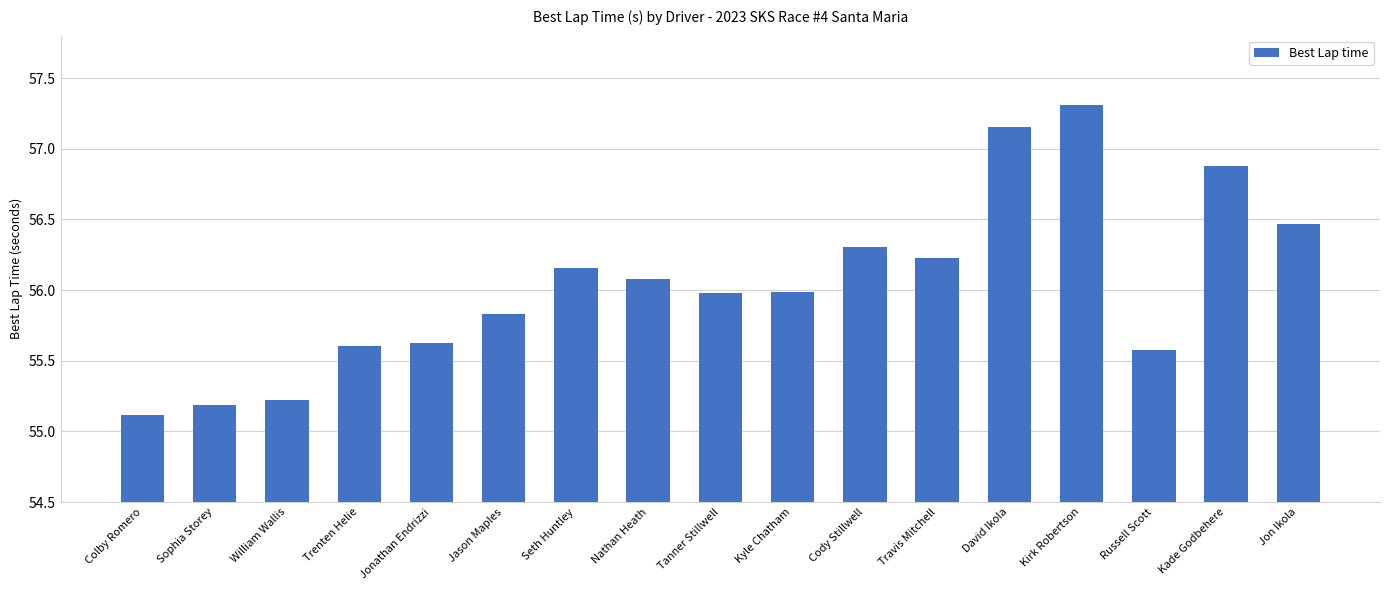

What is the approximate value at Jon Ikola?

56.5